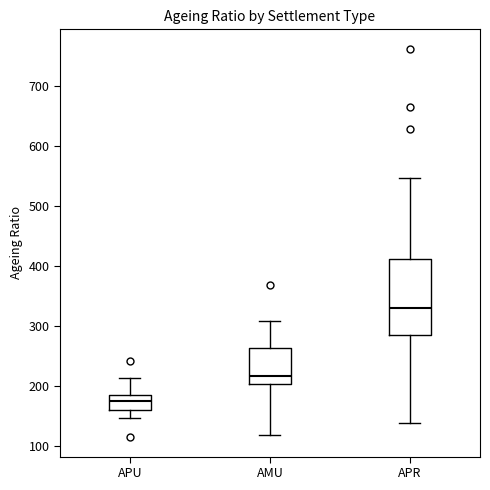

Reading left to right, read every box against the y-axis: the position of its median line, the range the box covers, and the ends of its whiskers. The values are not printed on the chart, so give them approximately, as read against the axis.

APU: median 180, box 160 to 190, whiskers 150 to 210
AMU: median 220, box 200 to 260, whiskers 120 to 310
APR: median 330, box 290 to 410, whiskers 140 to 550